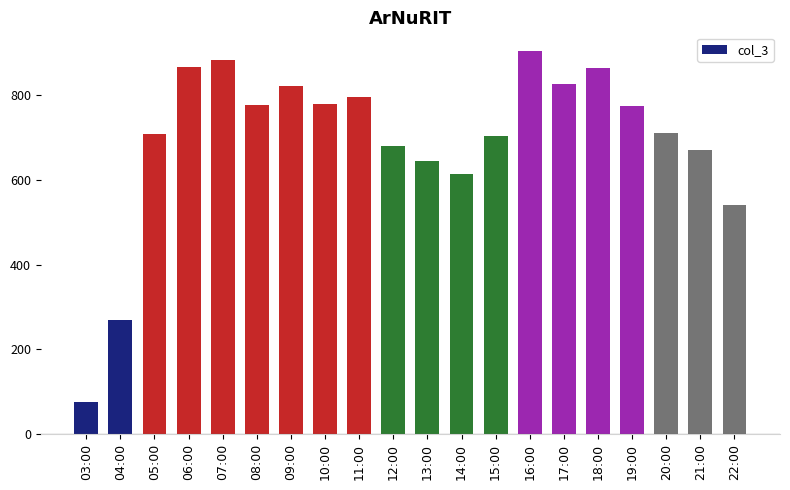

Is it true that the value at 17:00 is 826?

True